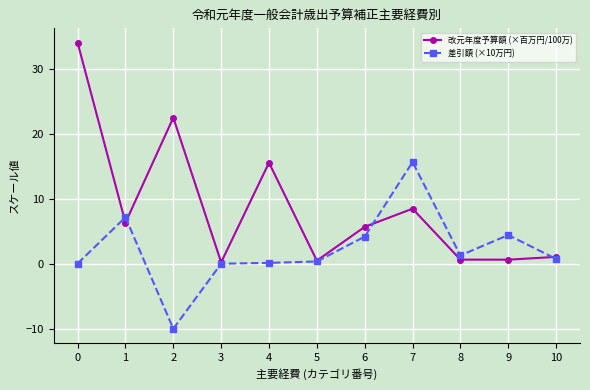

What is the value of the 改元年度予算額 (×百万円/100万) point at the 5th from the left?

15.6